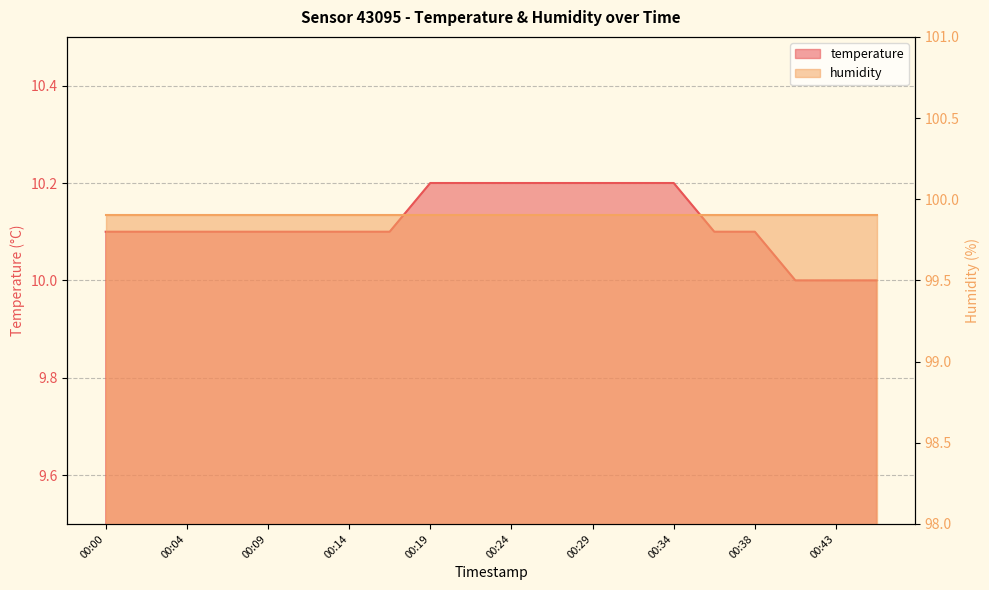

Which category has the lowest value across all series?

00:41